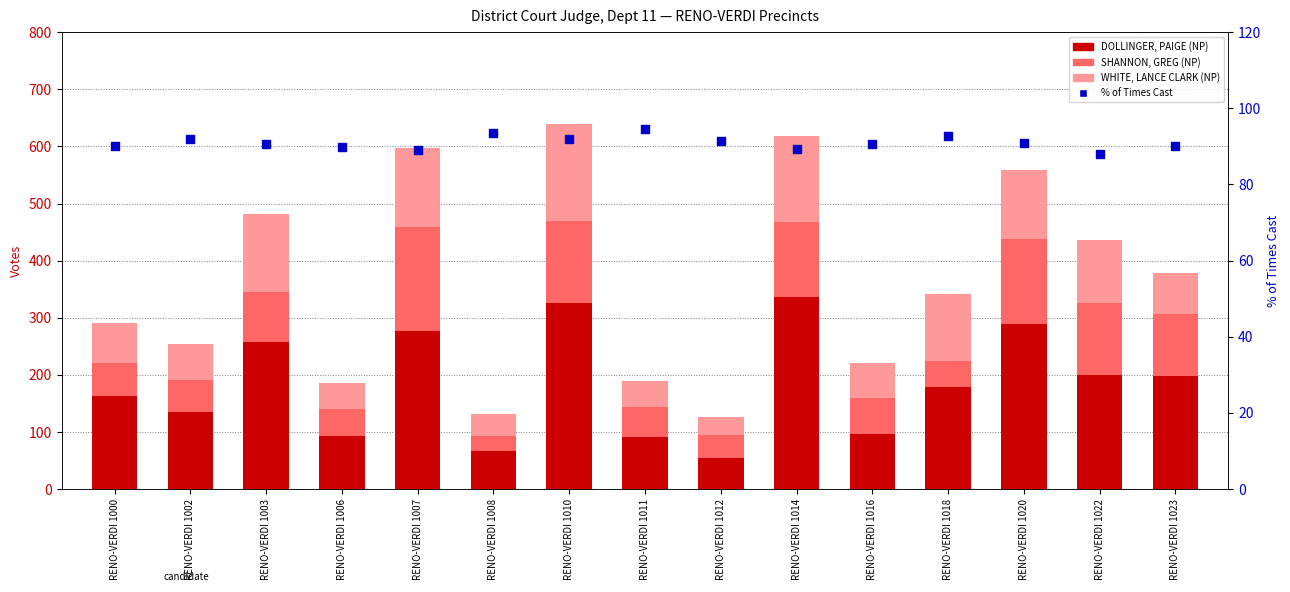

Which series has the largest Y range (max minus min)?

DOLLINGER, PAIGE (NP)